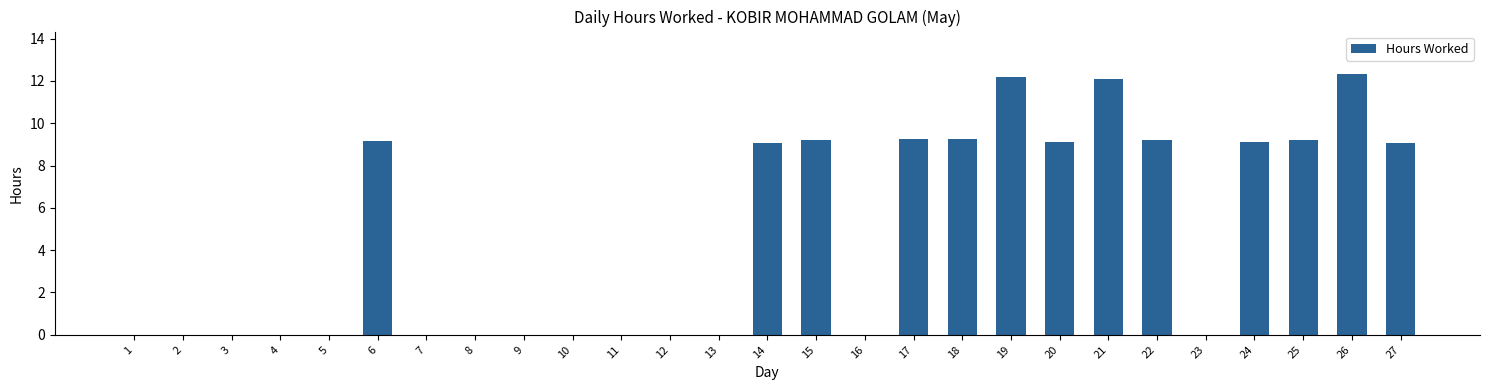

Is it true that the value at 23 is -8.2?

False